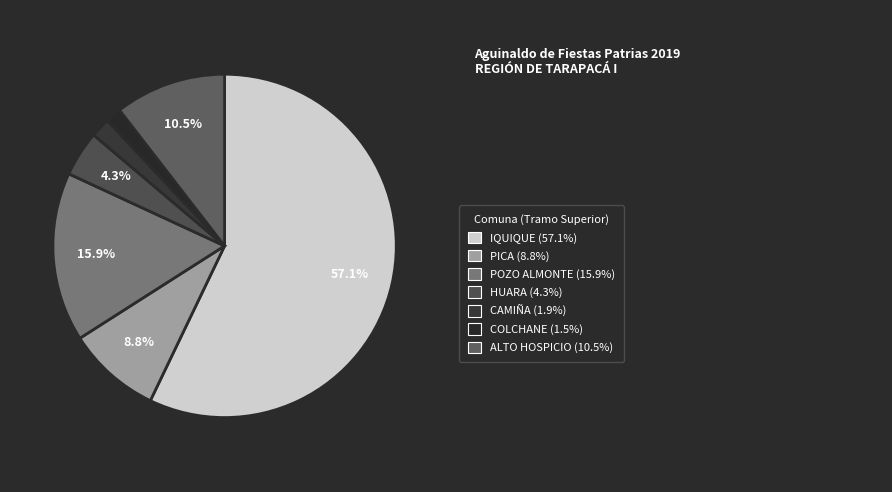

How many slices are in this pie chart?

7